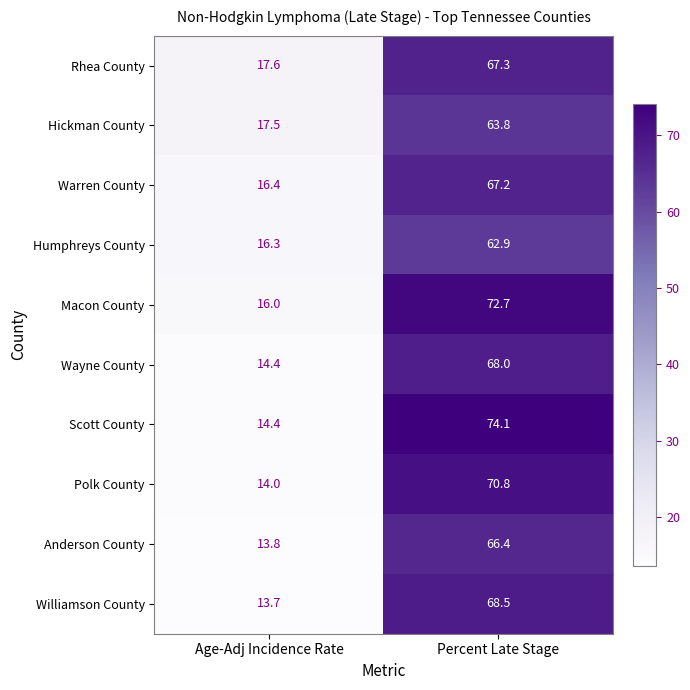

Read the Scott County value at Age-Adj Incidence Rate.

14.4